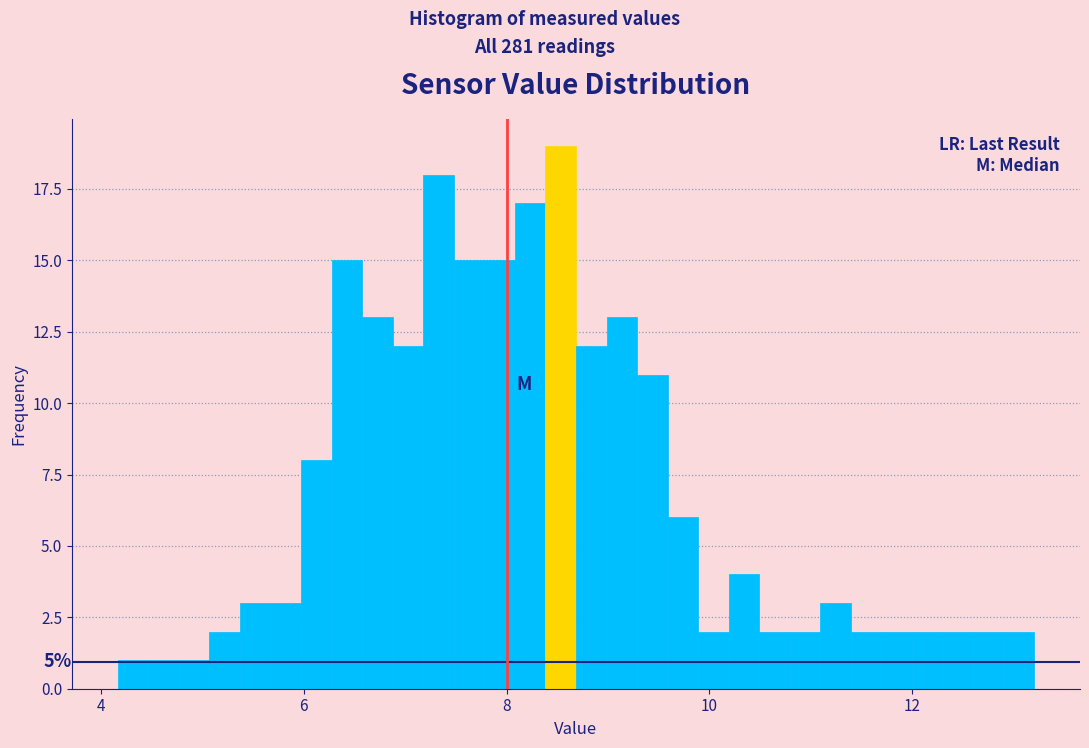

Read against the x-axis, roughly where is the centre of the tallest bar?

8.6